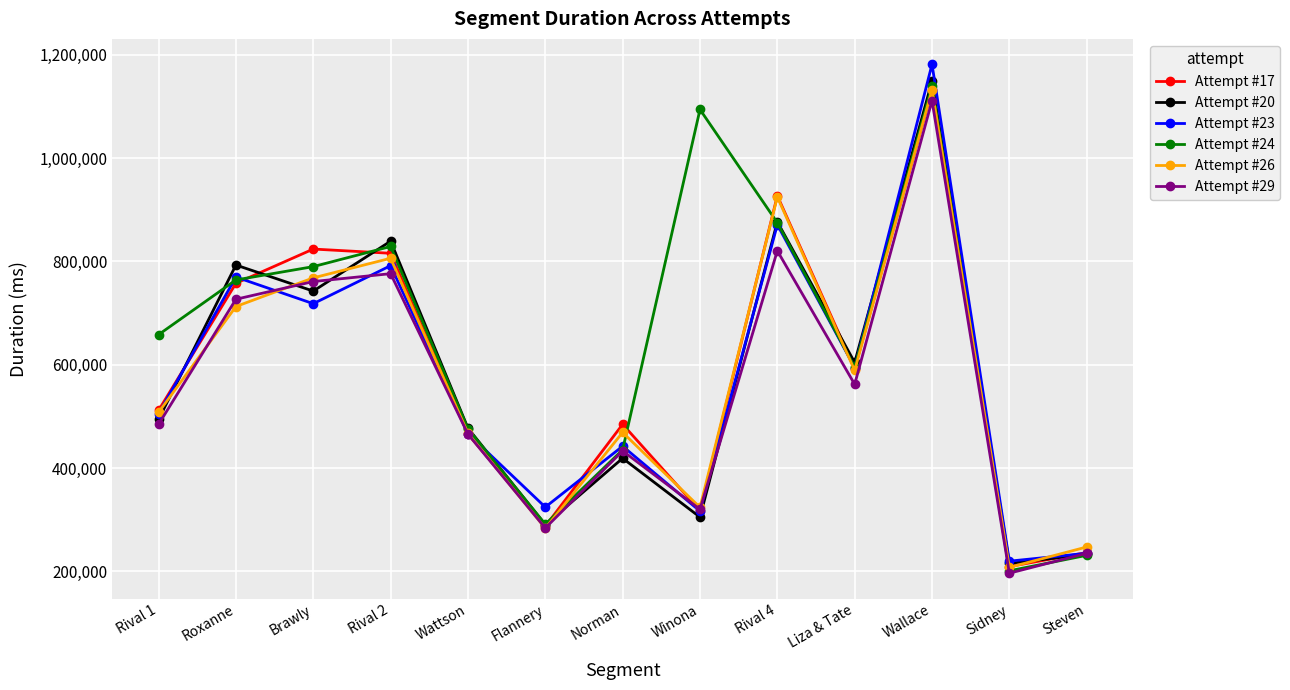

What is the total value across all series at Rival 4?

5295095